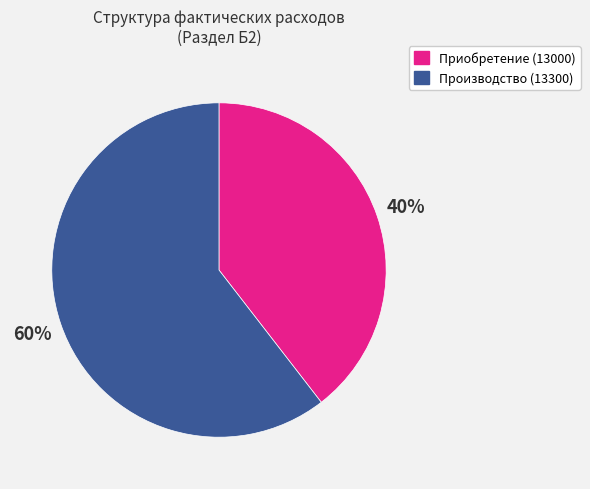

To the nearest percent, what is the average slice percentage?

50%